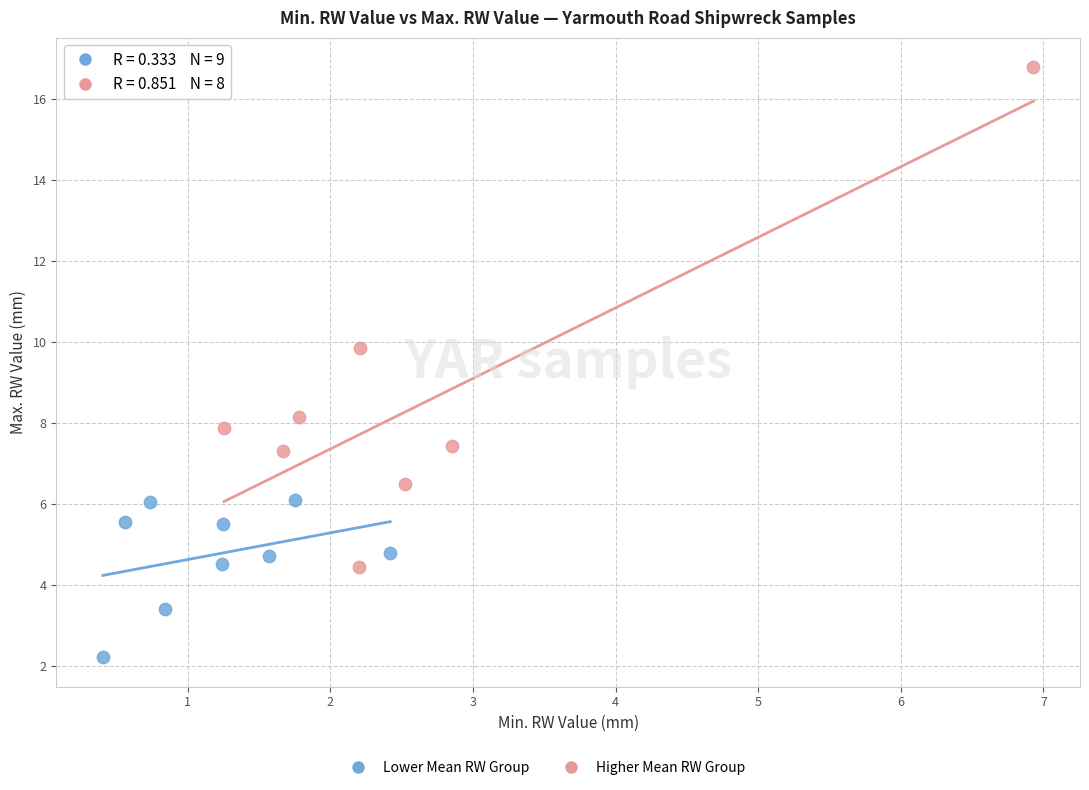

Which series has the largest Y range (max minus min)?

Higher Mean RW Group